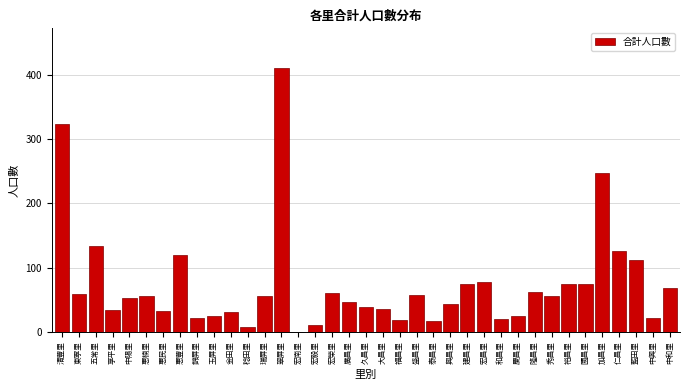

At which label is the value closest to 205?

加昌里